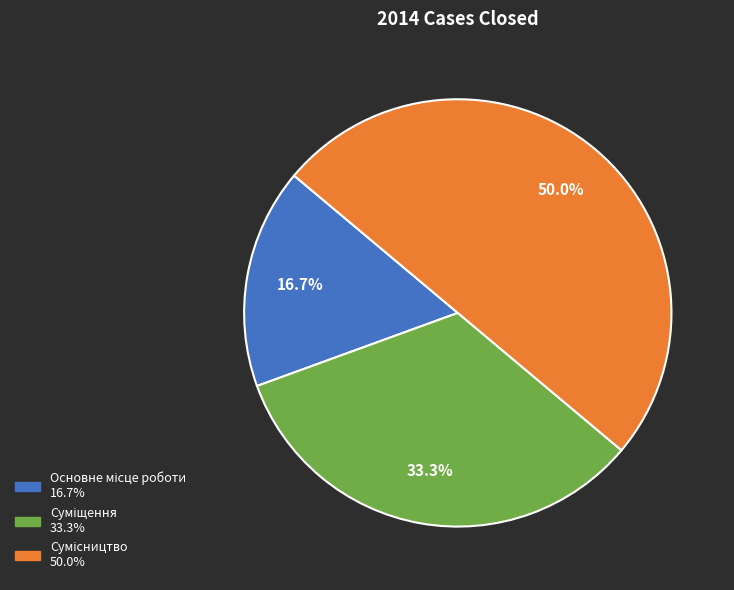

Is it true that Суміщення is 48% of the pie?

False